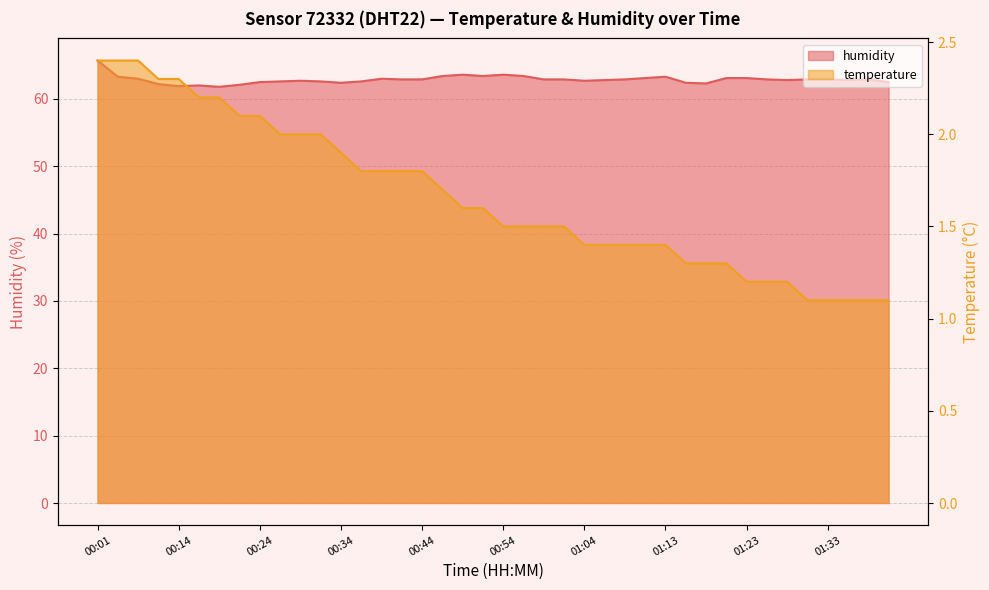

Reading left to right, extract all data points from this chart.

temperature: 00:01=2.4	00:07=2.4	00:09=2.4	00:12=2.3	00:14=2.3	00:17=2.2	00:19=2.2	00:22=2.1	00:24=2.1	00:27=2.0	00:29=2.0	00:32=2.0	00:34=1.9	00:37=1.8	00:39=1.8	00:41=1.8	00:44=1.8	00:46=1.7	00:49=1.6	00:51=1.6	00:54=1.5	00:56=1.5	00:59=1.5	01:01=1.5	01:04=1.4	01:06=1.4	01:09=1.4	01:11=1.4	01:13=1.4	01:16=1.3	01:18=1.3	01:21=1.3	01:23=1.2	01:26=1.2	01:28=1.2	01:31=1.1	01:33=1.1	01:36=1.1	01:38=1.1	01:40=1.1
humidity: 00:01=65.7	00:07=63.3	00:09=63.0	00:12=62.2	00:14=61.9	00:17=62.0	00:19=61.8	00:22=62.1	00:24=62.5	00:27=62.6	00:29=62.7	00:32=62.6	00:34=62.4	00:37=62.6	00:39=63.0	00:41=62.9	00:44=62.9	00:46=63.4	00:49=63.6	00:51=63.4	00:54=63.6	00:56=63.4	00:59=62.9	01:01=62.9	01:04=62.7	01:06=62.8	01:09=62.9	01:11=63.1	01:13=63.3	01:16=62.4	01:18=62.3	01:21=63.1	01:23=63.1	01:26=62.9	01:28=62.8	01:31=62.9	01:33=62.9	01:36=62.8	01:38=62.9	01:40=62.5